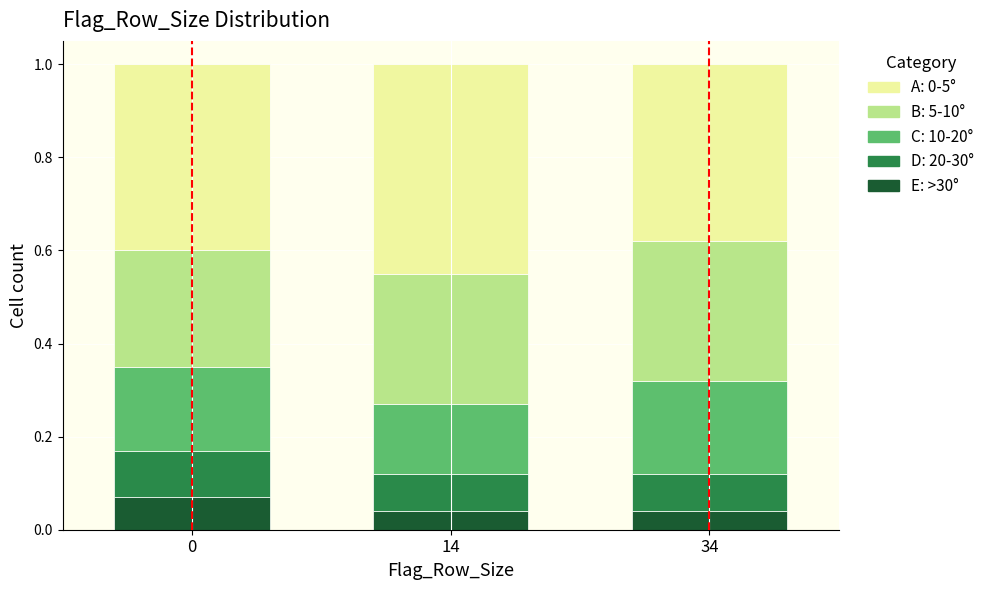

What is the total value across all series at 0?

1.0